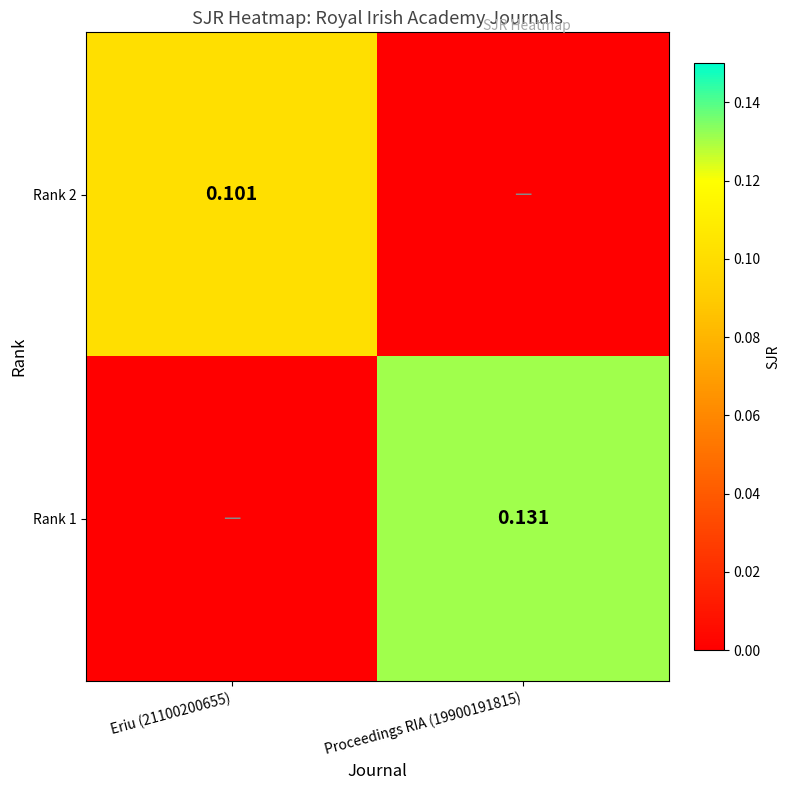

At Proceedings RIA (19900191815), list the series in order from largest to smallest.

Rank 1, Rank 2